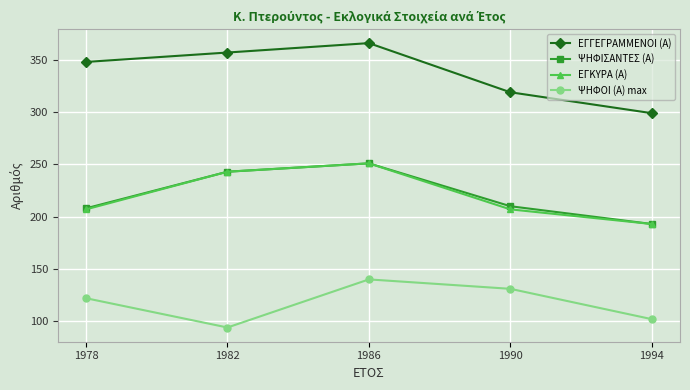

What is the average value of the ΕΓΓΕΓΡΑΜΜΕΝΟΙ (Α) series?

338